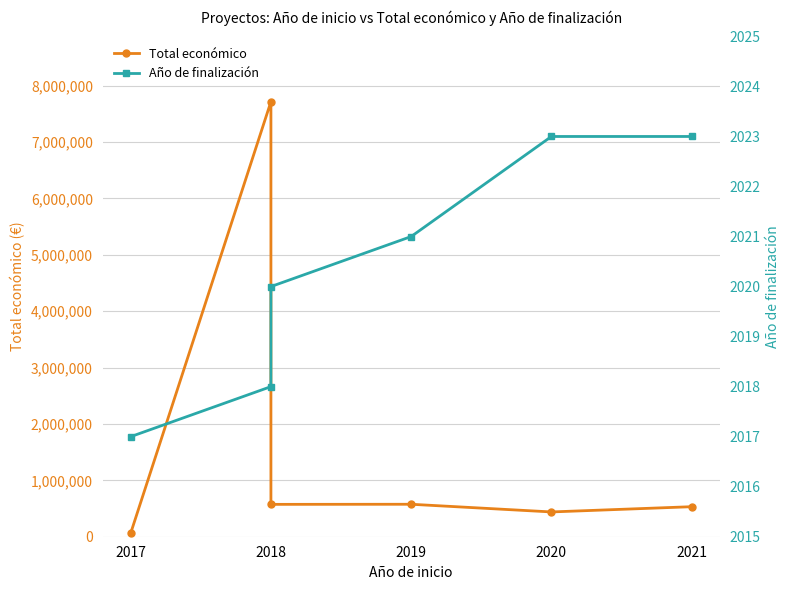

At which label does Total económico first exceed 574000?

2018